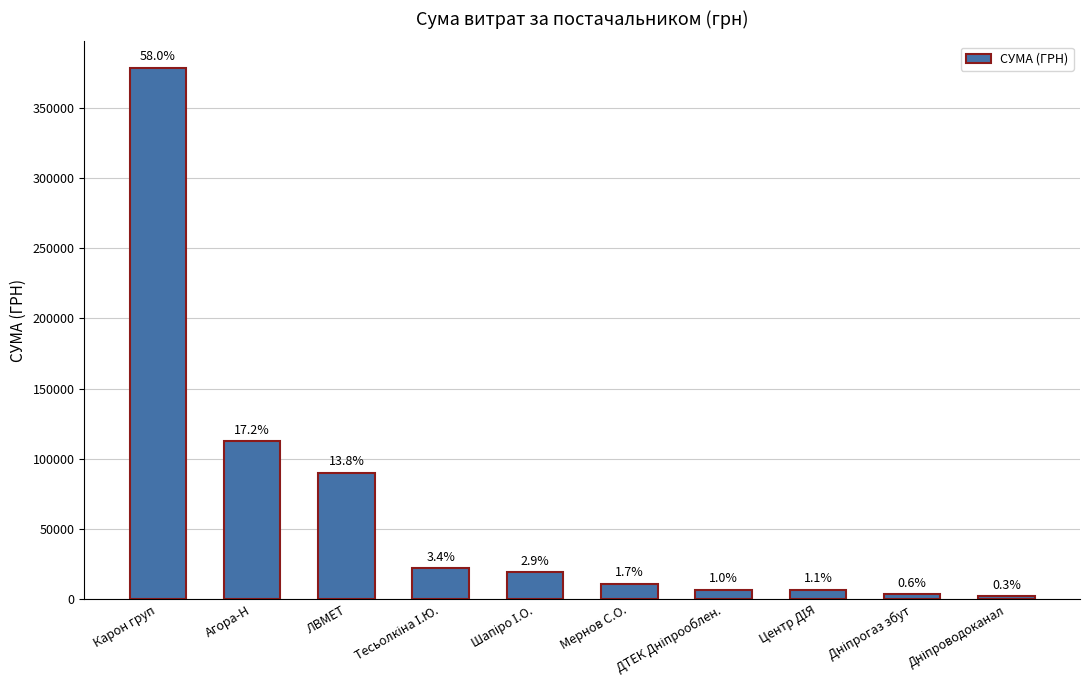

Does the chart contain any negative values?

No